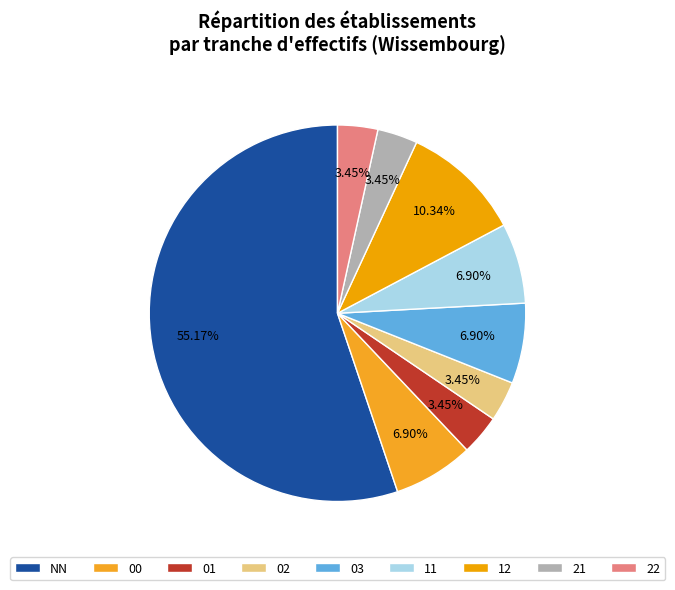

Between 00 and 22, which is larger?

00